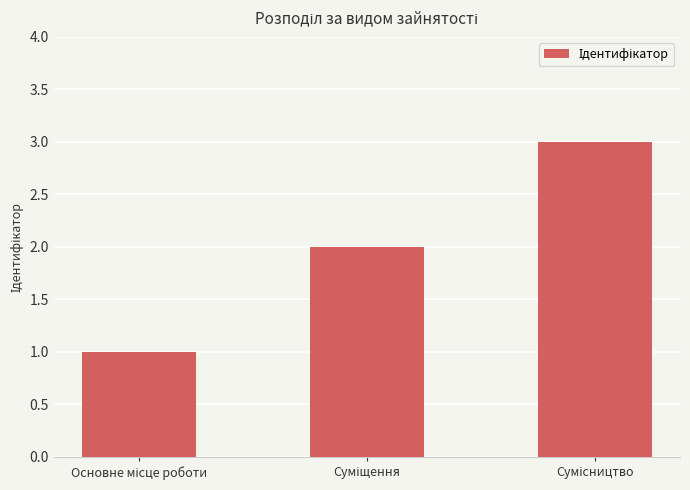

What is the maximum value shown in the chart?

3